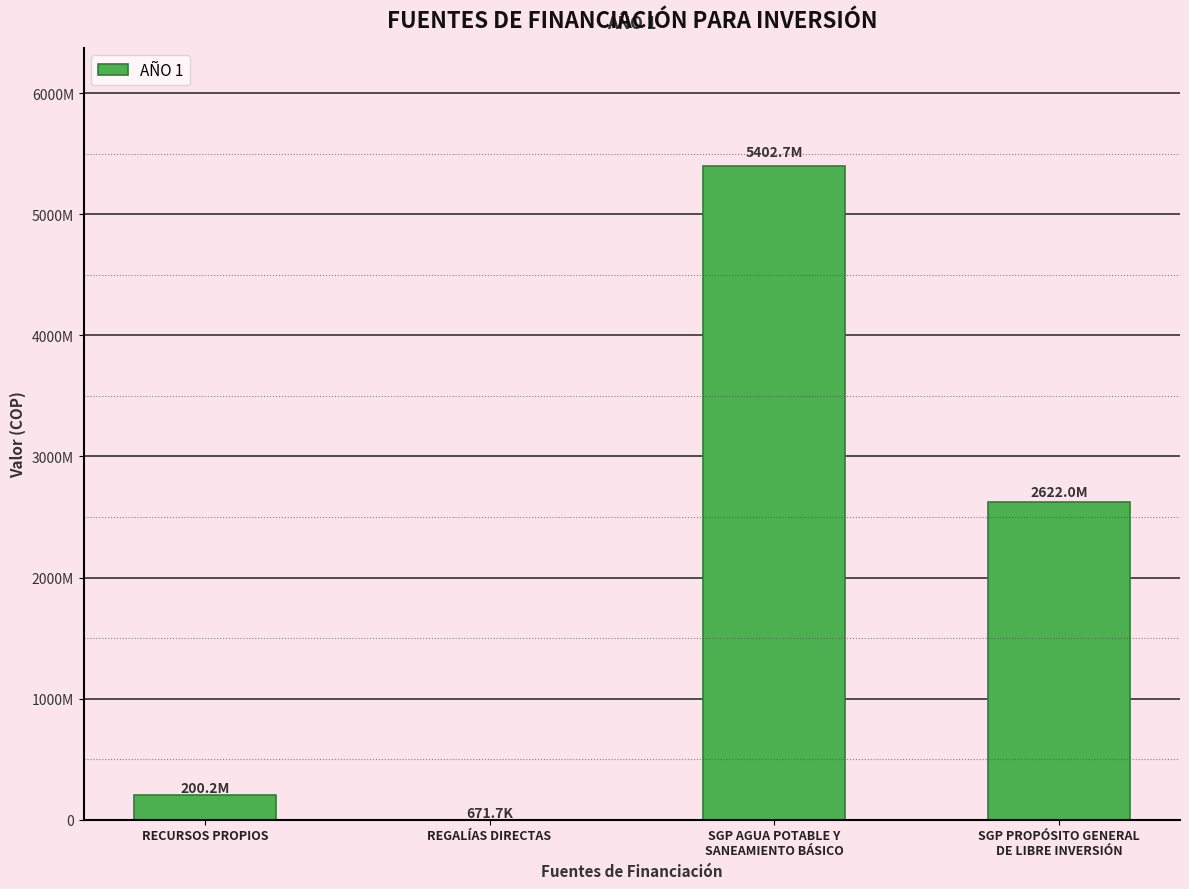

How many bars are there in total?

4